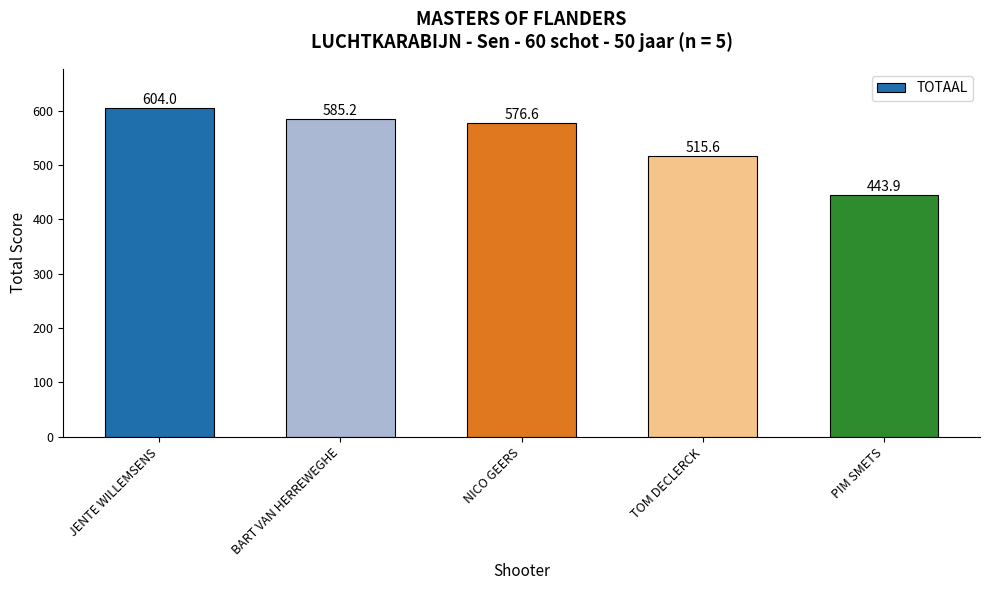

What is the value of the 3rd bar from the left?

576.6